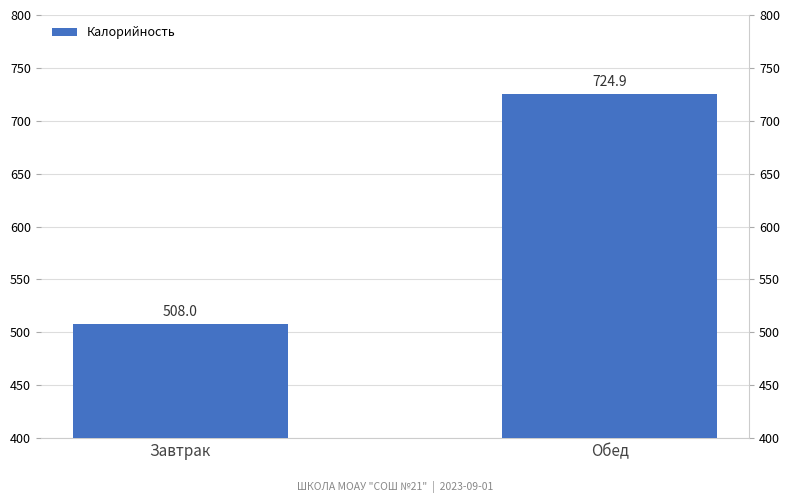

What is the change in value from Завтрак to Обед?

+216.9